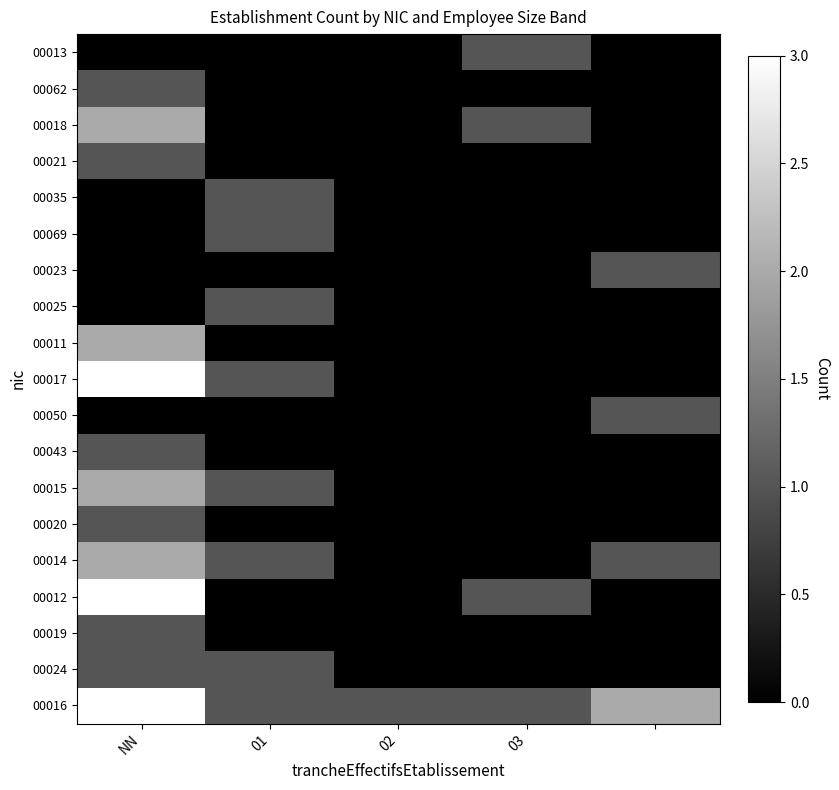

At which category is the sum across all series the highest?

NN